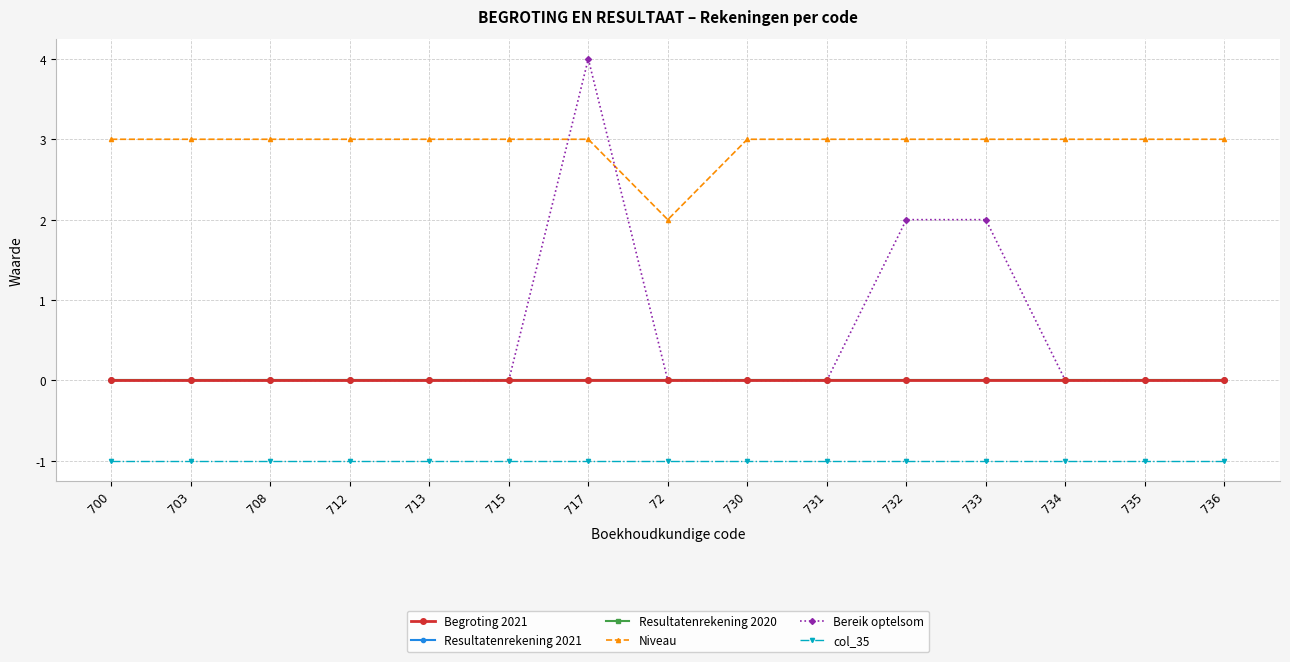

Rank the categories by Resultatenrekening 2021 value from highest to lowest.

700, 703, 708, 712, 713, 715, 717, 72, 730, 731, 732, 733, 734, 735, 736